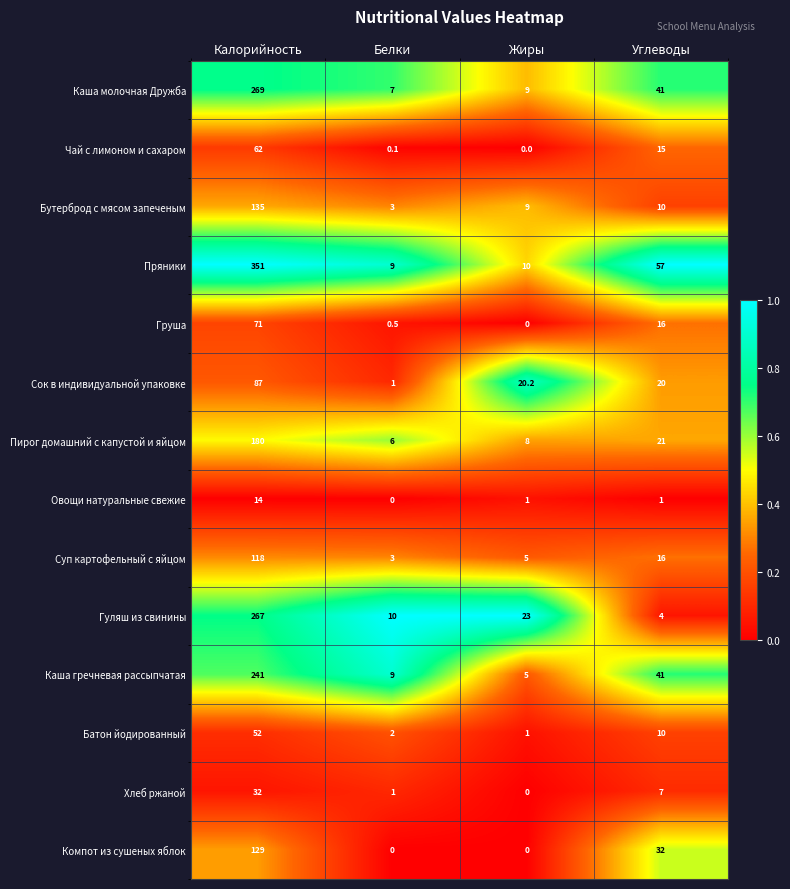

What is the difference between the second highest and second lowest values in the Гуляш из свинины series?

13.0